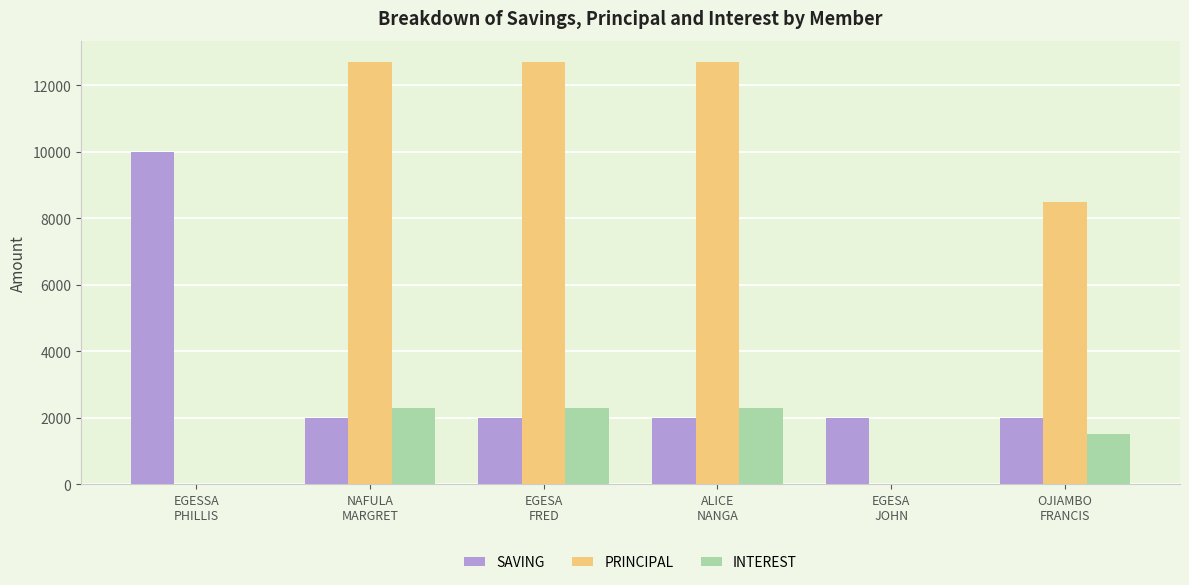

Reading left to right, what are all the values shown in this chart?

SAVING: EGESSA
PHILLIS=10000	NAFULA
MARGRET=2000	EGESA
FRED=2000	ALICE
NANGA=2000	EGESA
JOHN=2000	OJIAMBO
FRANCIS=2000
PRINCIPAL: EGESSA
PHILLIS=0	NAFULA
MARGRET=12700	EGESA
FRED=12700	ALICE
NANGA=12700	EGESA
JOHN=0	OJIAMBO
FRANCIS=8500
INTEREST: EGESSA
PHILLIS=0	NAFULA
MARGRET=2300	EGESA
FRED=2300	ALICE
NANGA=2300	EGESA
JOHN=0	OJIAMBO
FRANCIS=1500